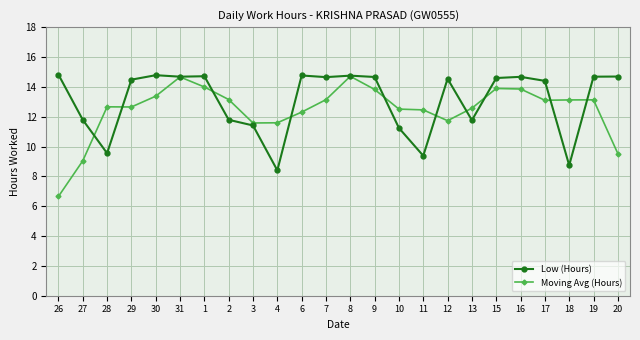

The Moving Avg (Hours) series shows 3.8 at 1. True or false?

False